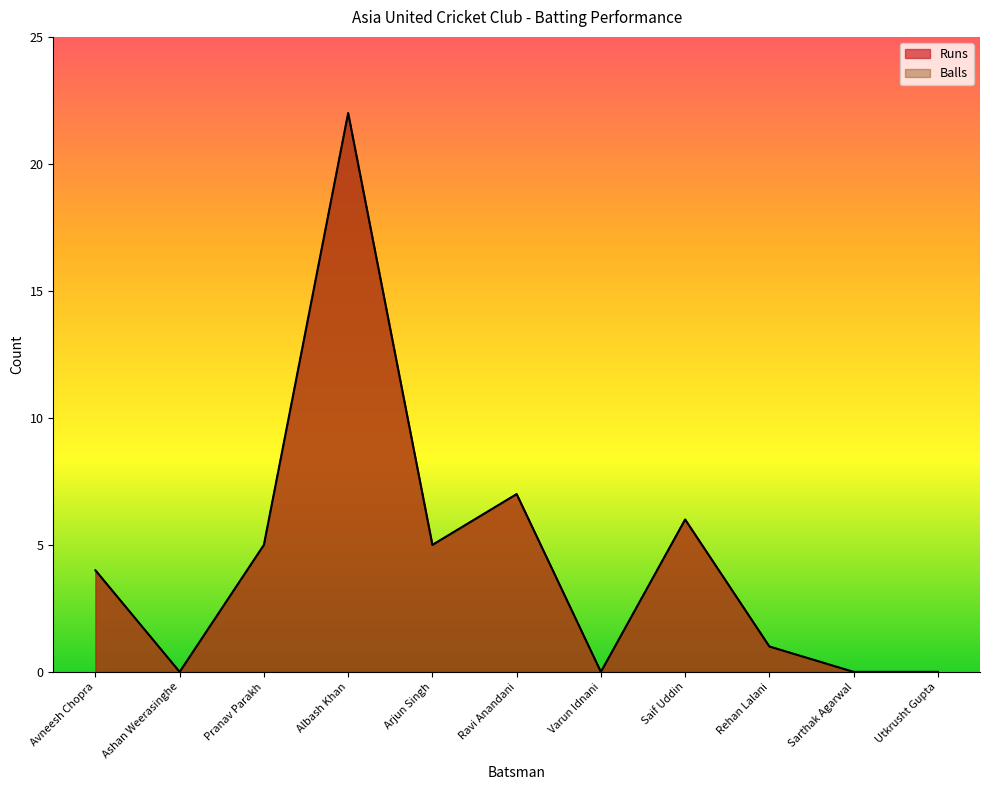

True or false: Runs and Balls intersect in this chart.

False